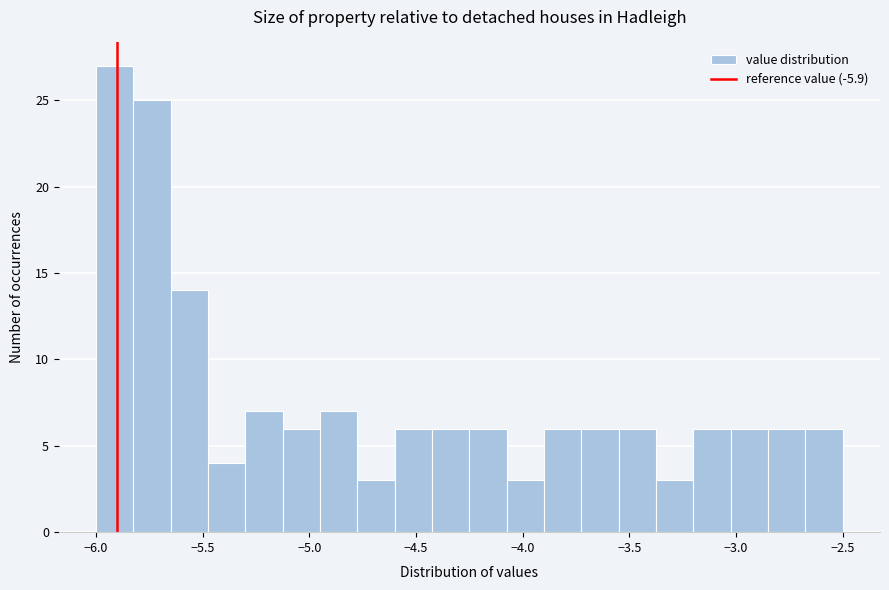

Read against the x-axis, roughly where is the centre of the tallest bar?

-5.90